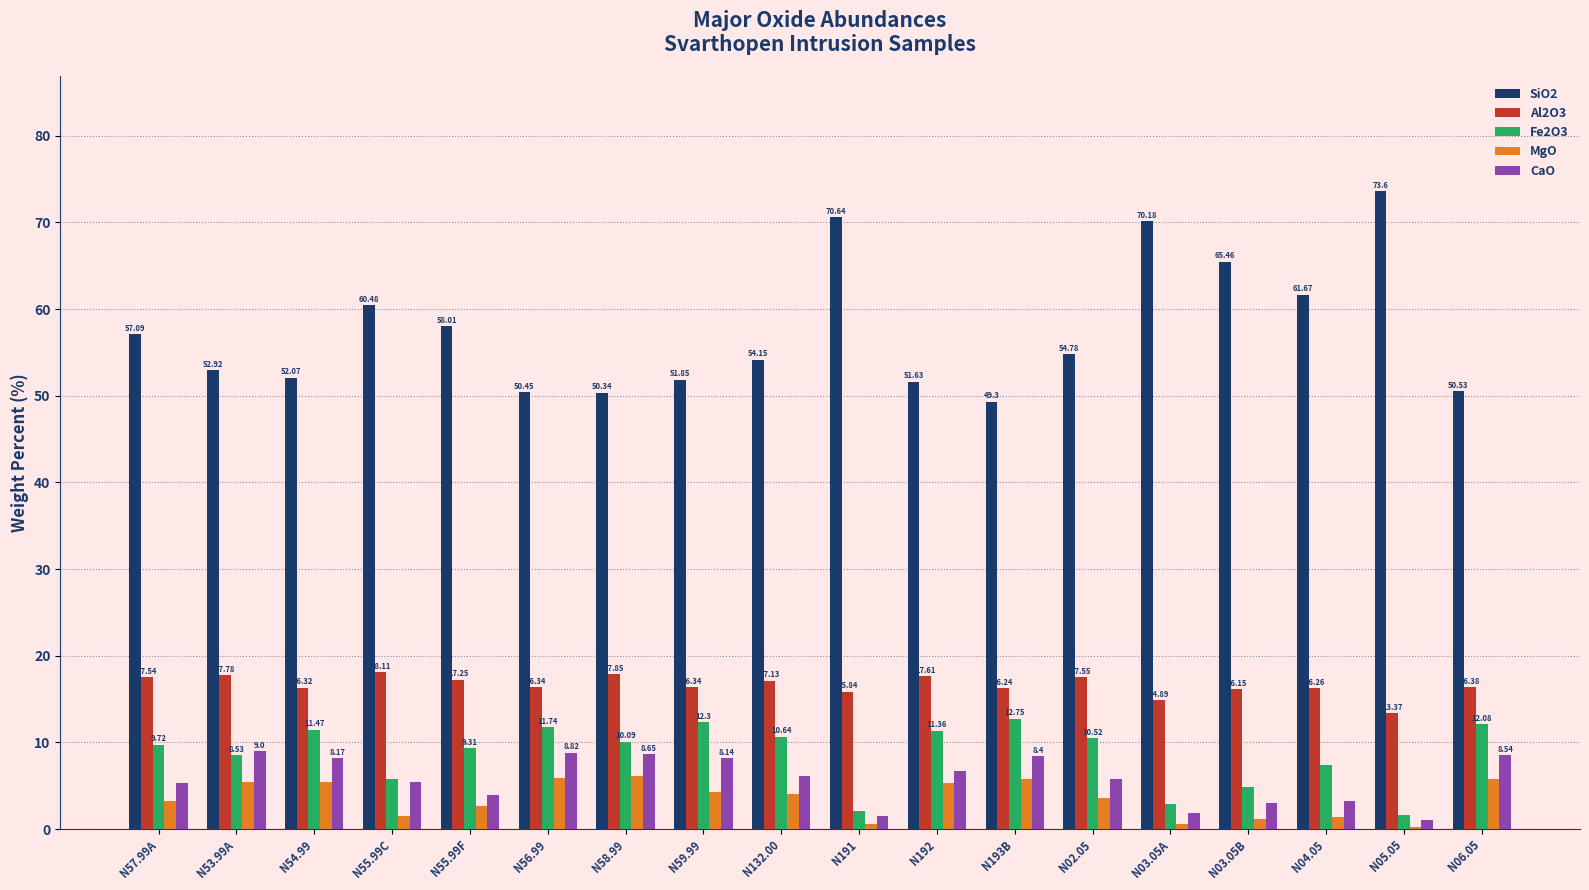

Which series changed the most between N193B and N05.05?

SiO2